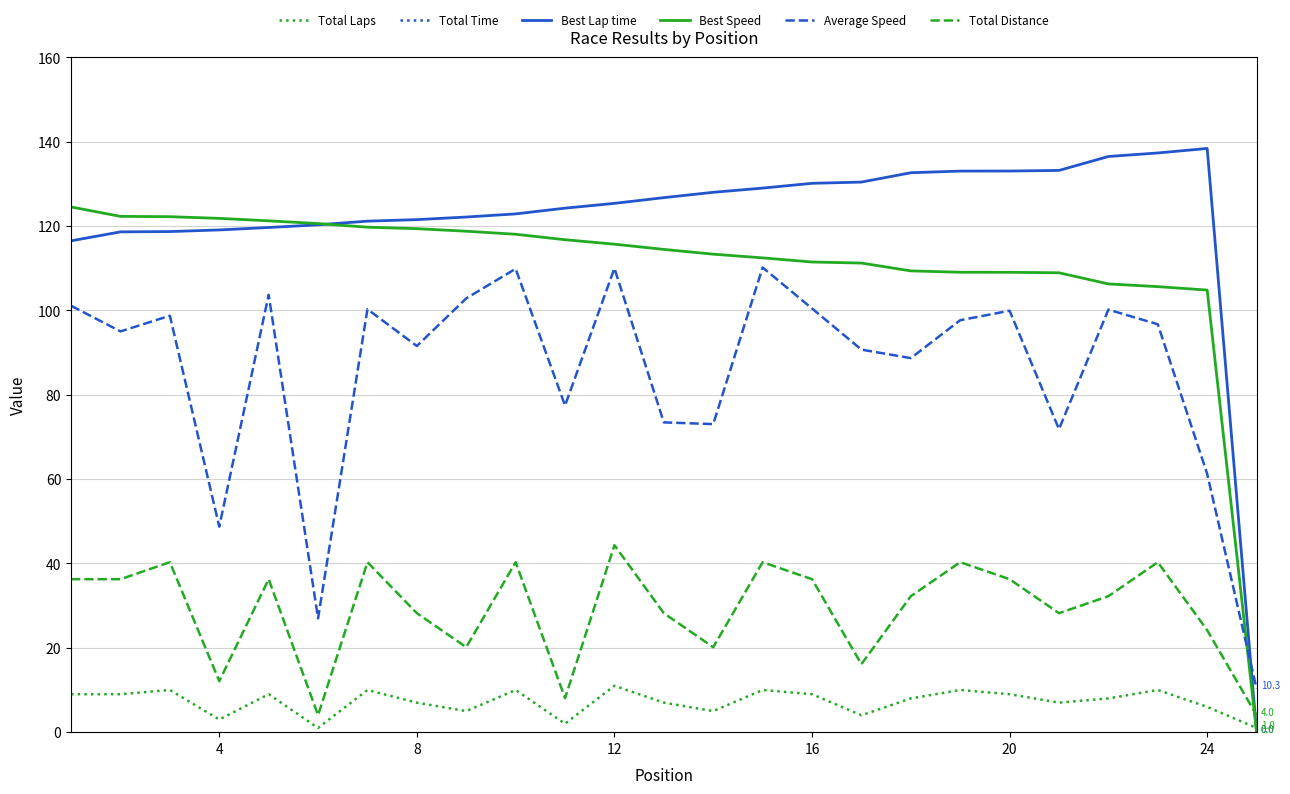

After their last crossing, which series has the higher values: Average Speed or Best Lap time?

Average Speed